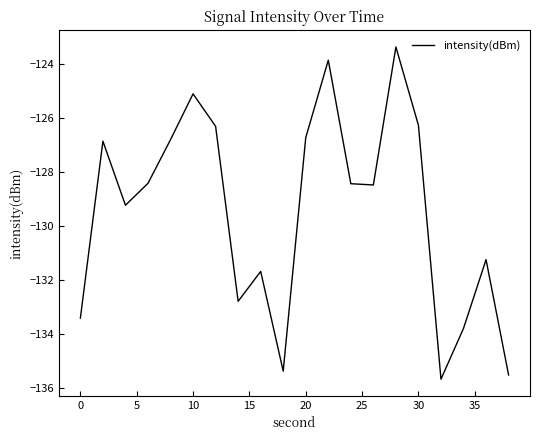

What is the greatest value displayed?

-123.4